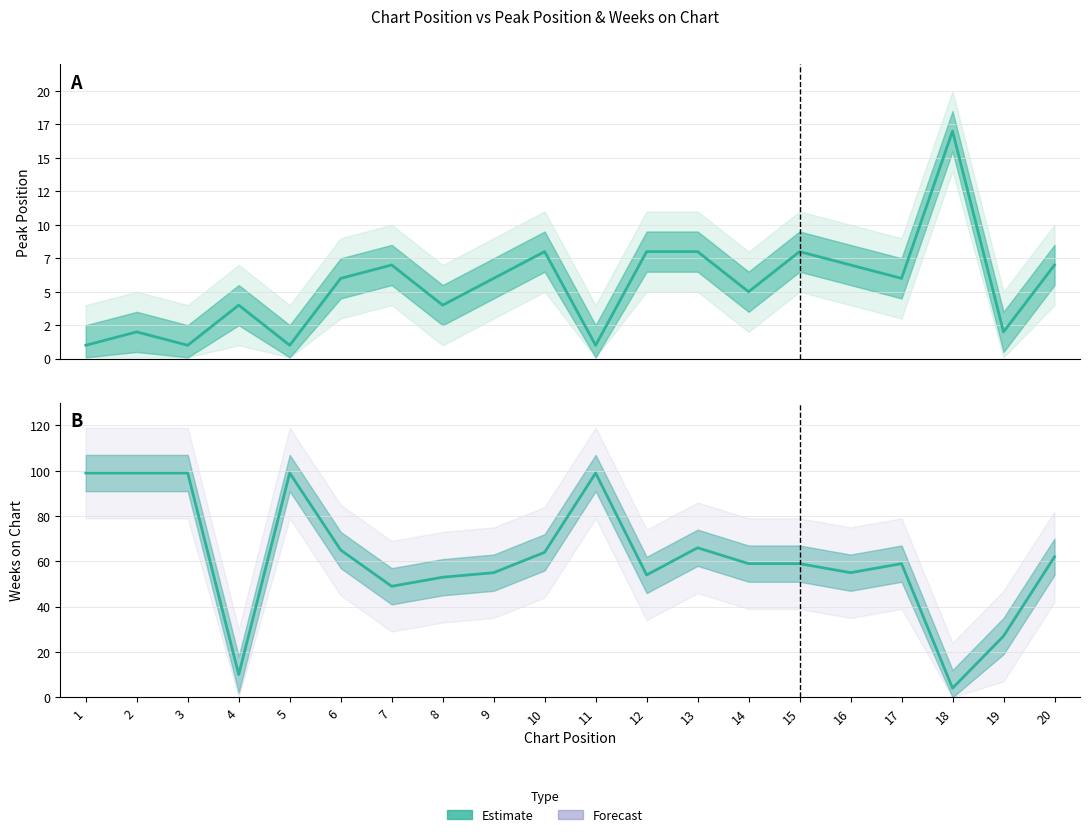

The Peak Position series shows 2 at 1. True or false?

False